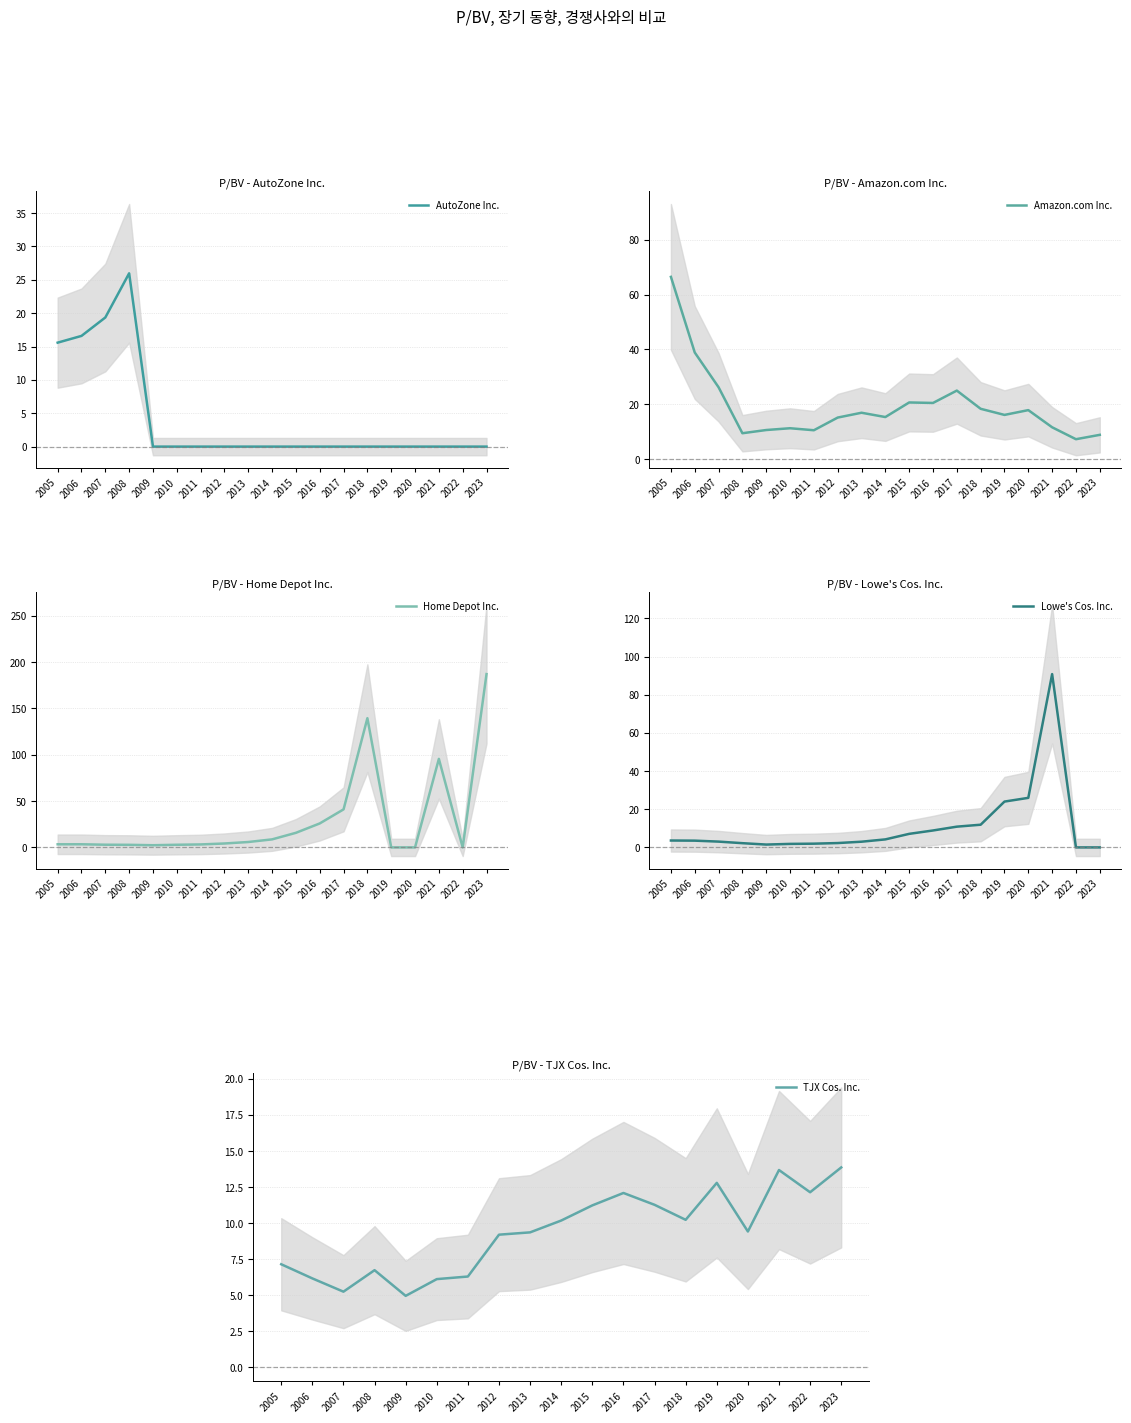

What is the difference between the second highest and minimum values in the Lowe's Cos. Inc. series?

26.0